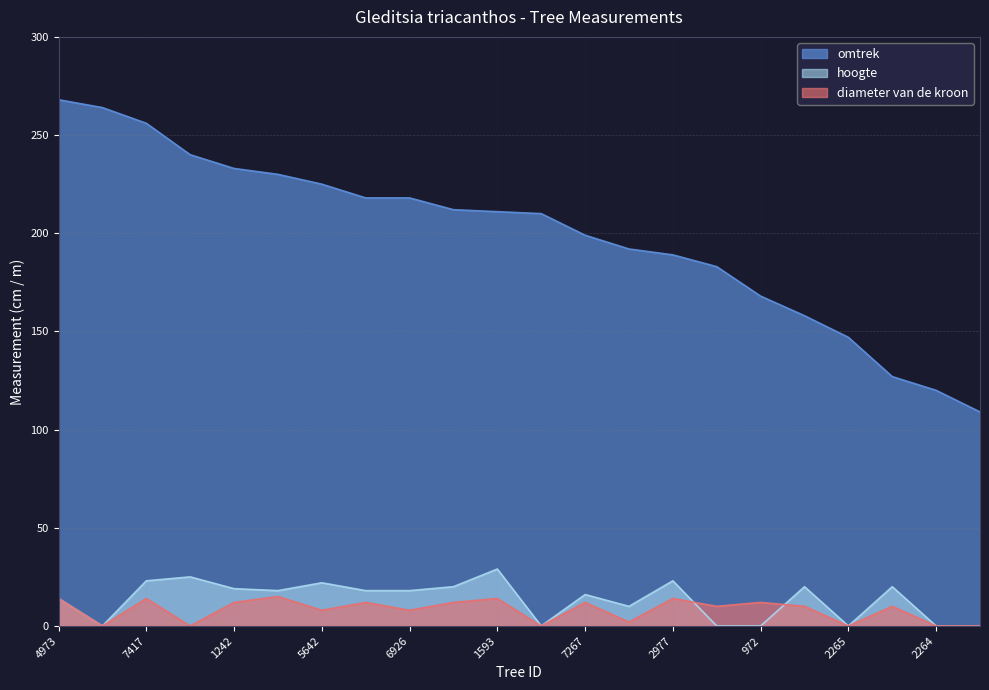

What is the difference between the omtrek values at 7267 and 4973?

69